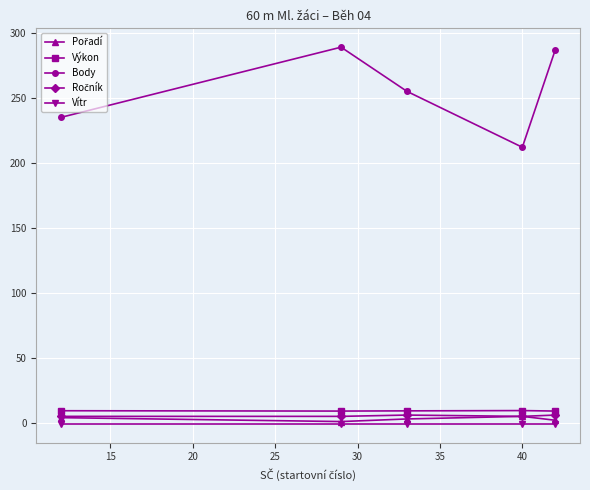

True or false: Výkon and Body intersect in this chart.

False